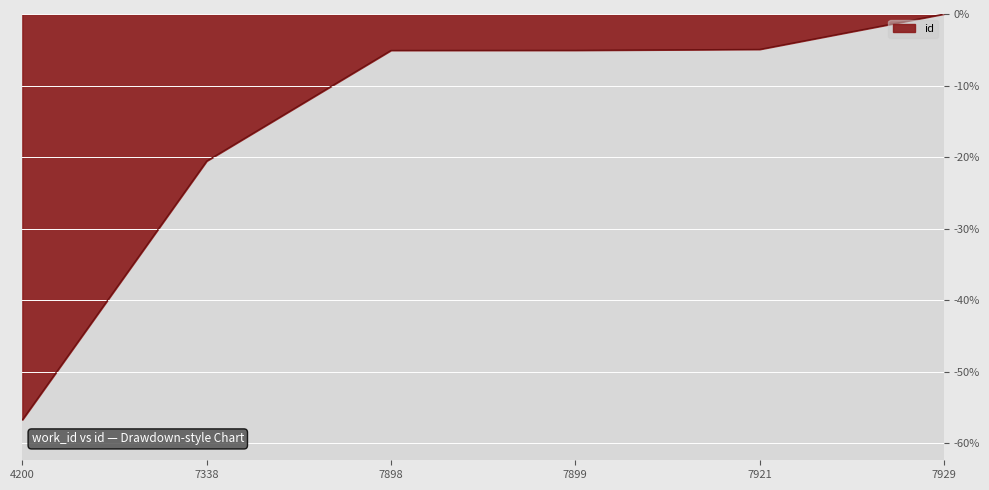

What value does the data have at 7899?

-5.1